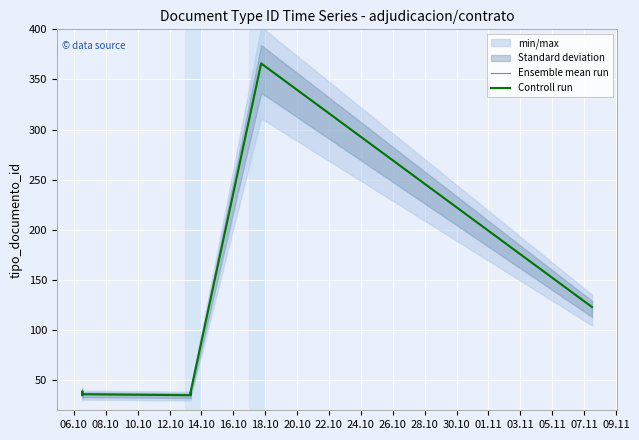

True or false: Controll run and Ensemble mean run cross at least once.

False